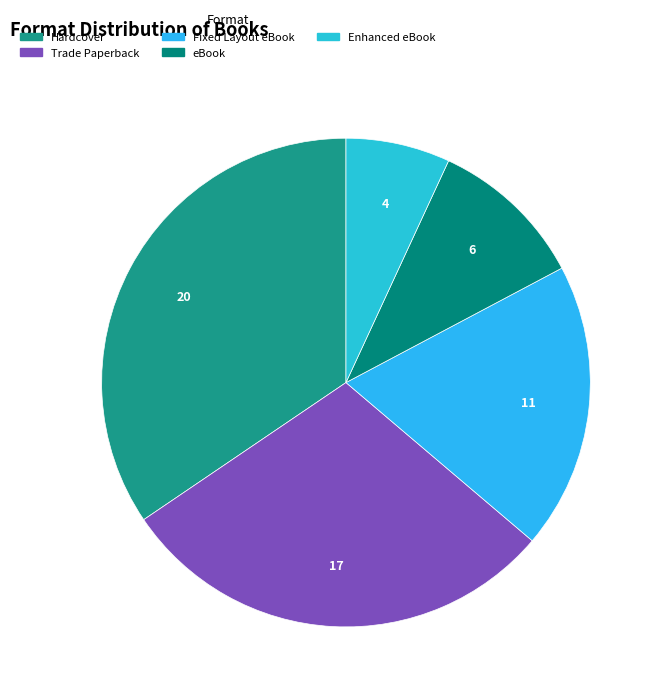

How many segments does this pie chart have?

5